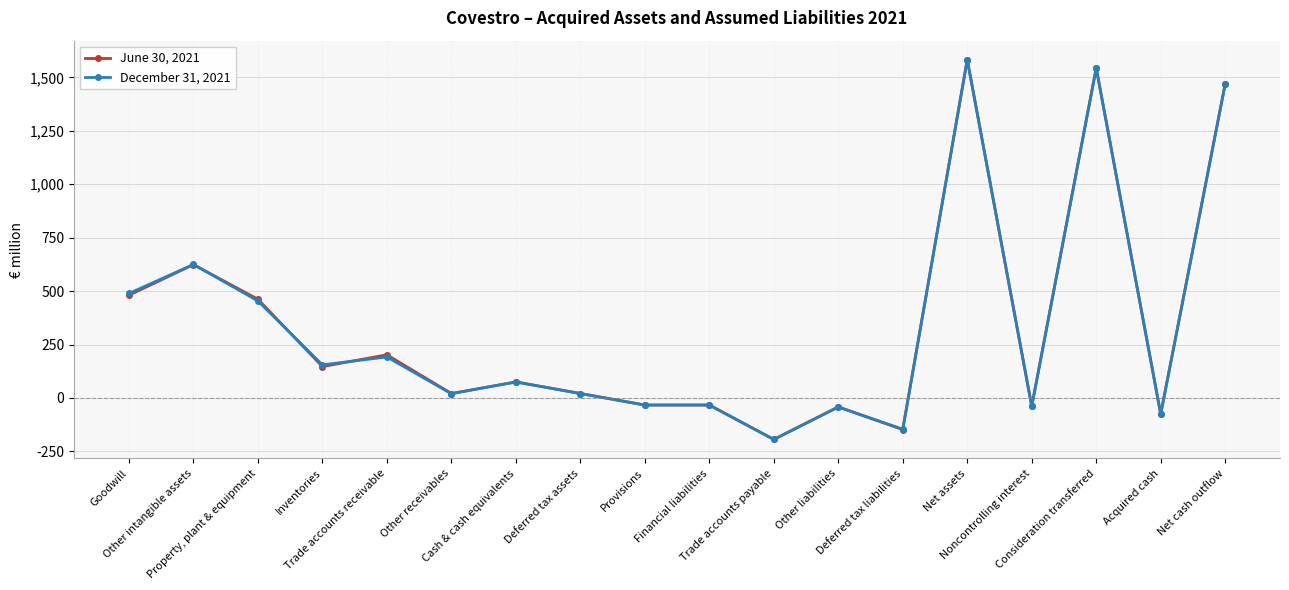

At which label does December 31, 2021 reach its minimum?

Trade accounts payable